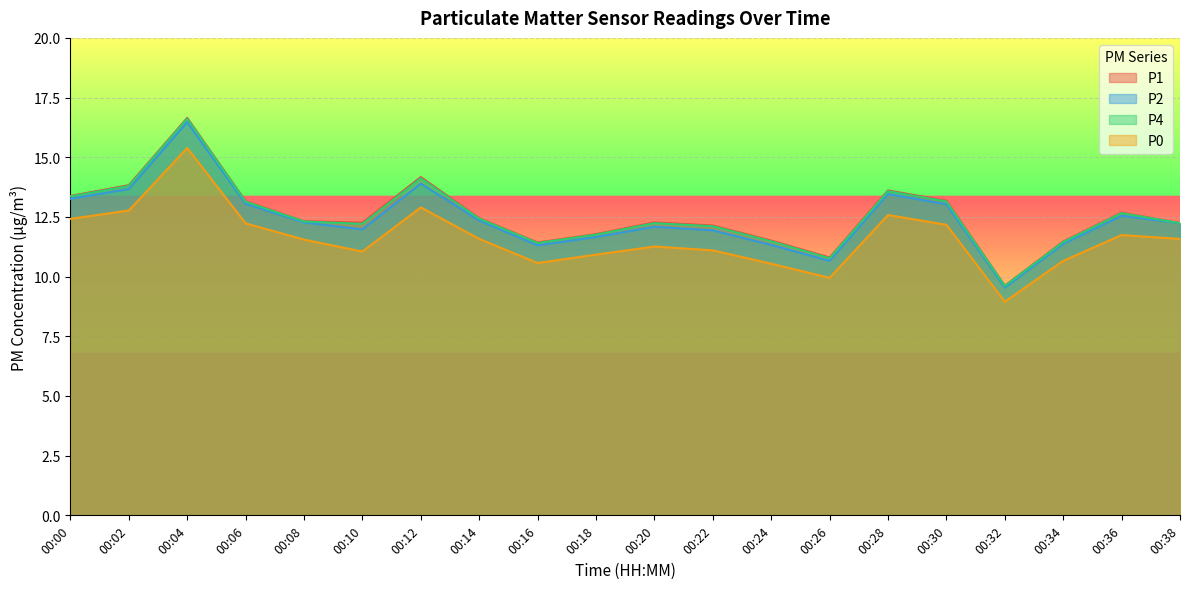

What is the maximum value shown in the chart?

16.6